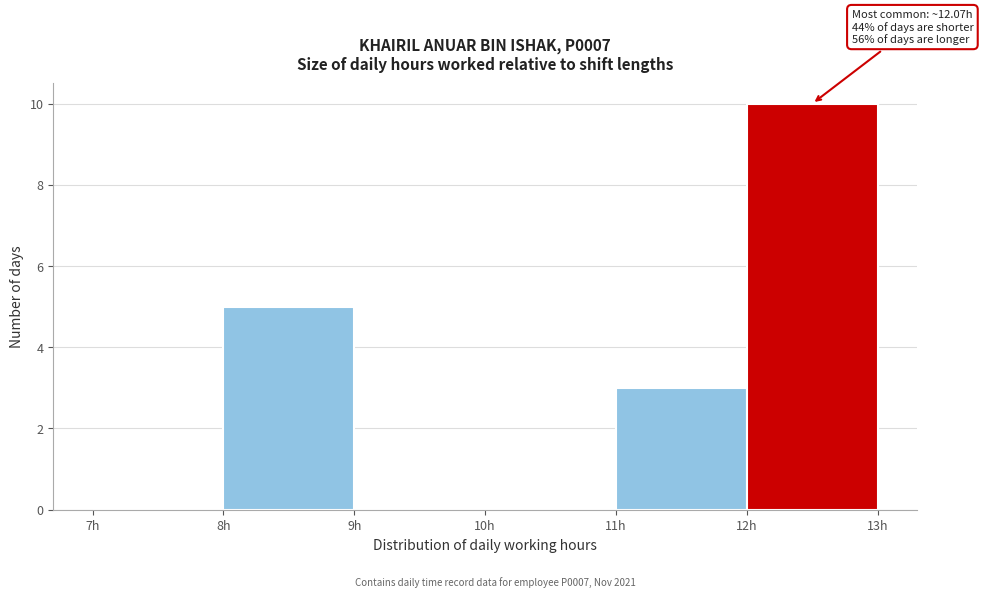

Which range on the x-axis has the tallest bar?

12 to 13